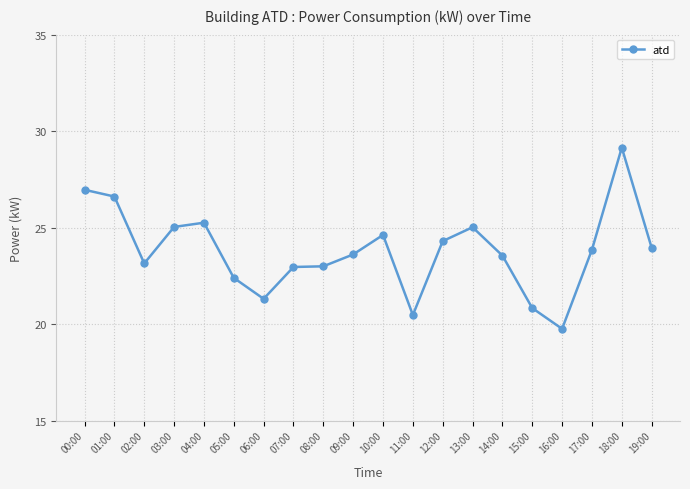

What is the label of the 18th point from the left?

17:00